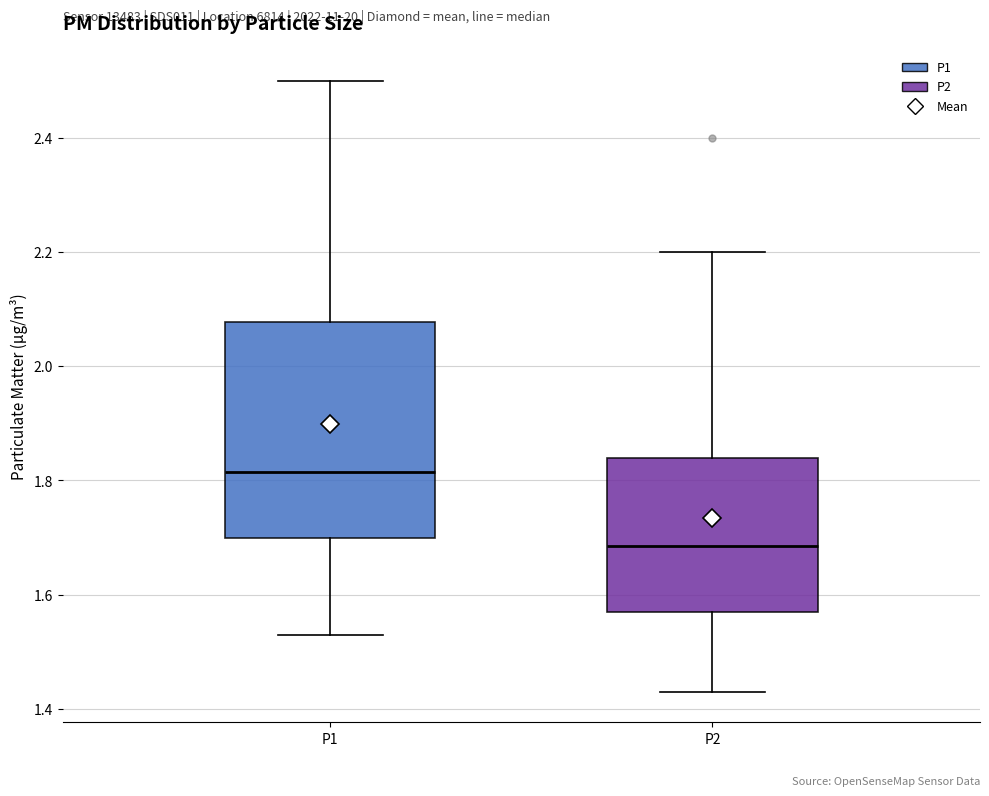

Which box has the lowest median line?

P2